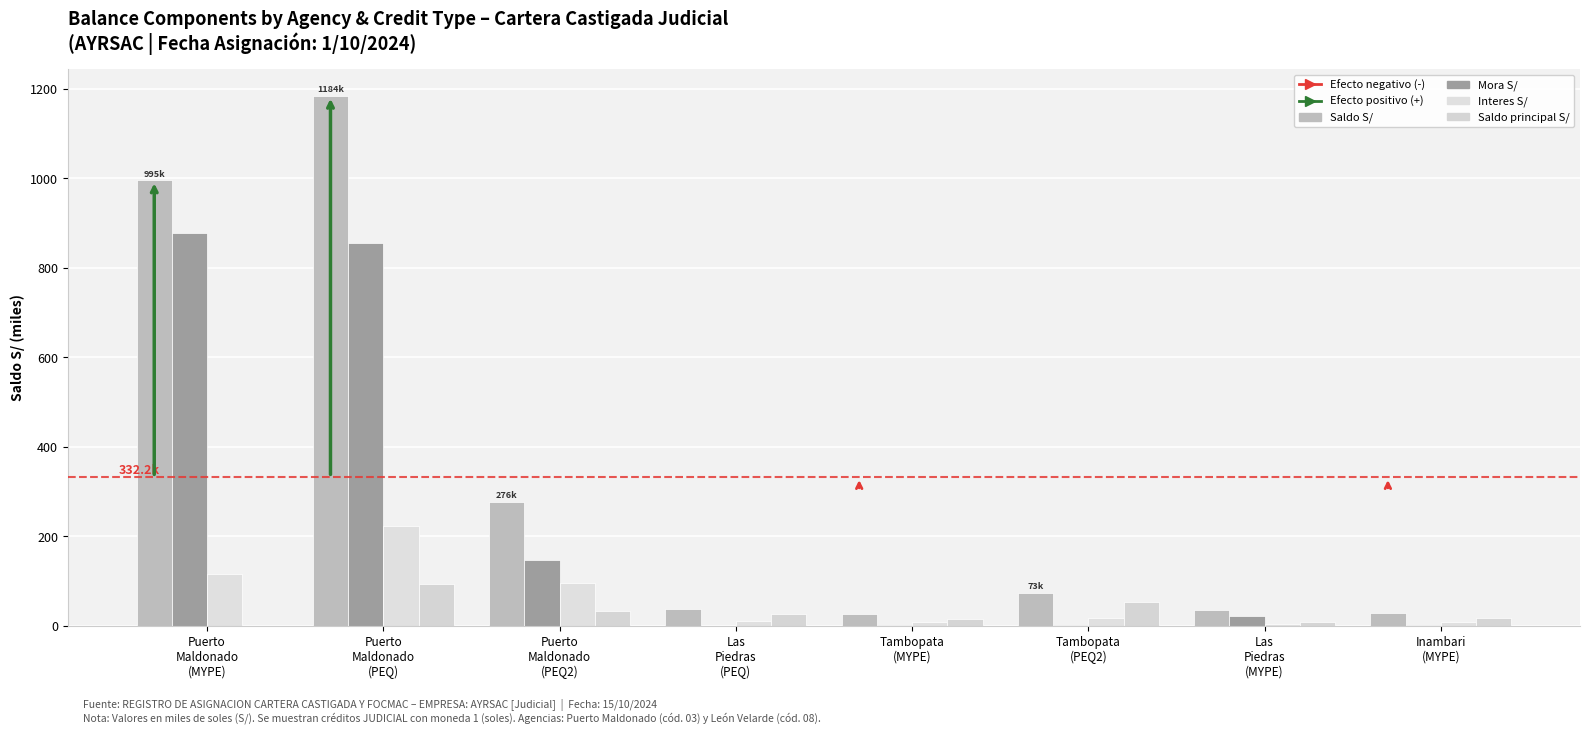

Count the number of data series in this chart.

4